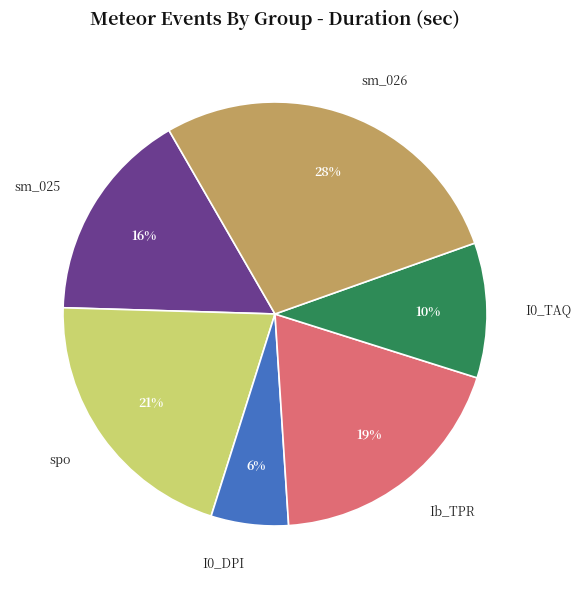

What is the largest slice in the pie chart?

sm_026